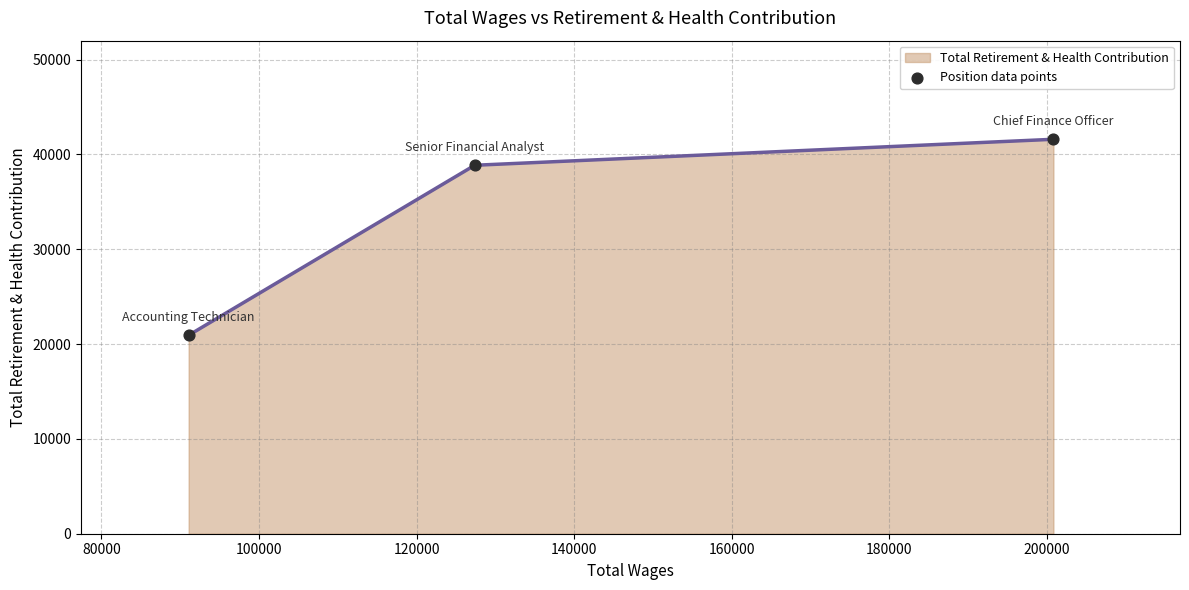

What is the difference between the maximum and second lowest values?

2741